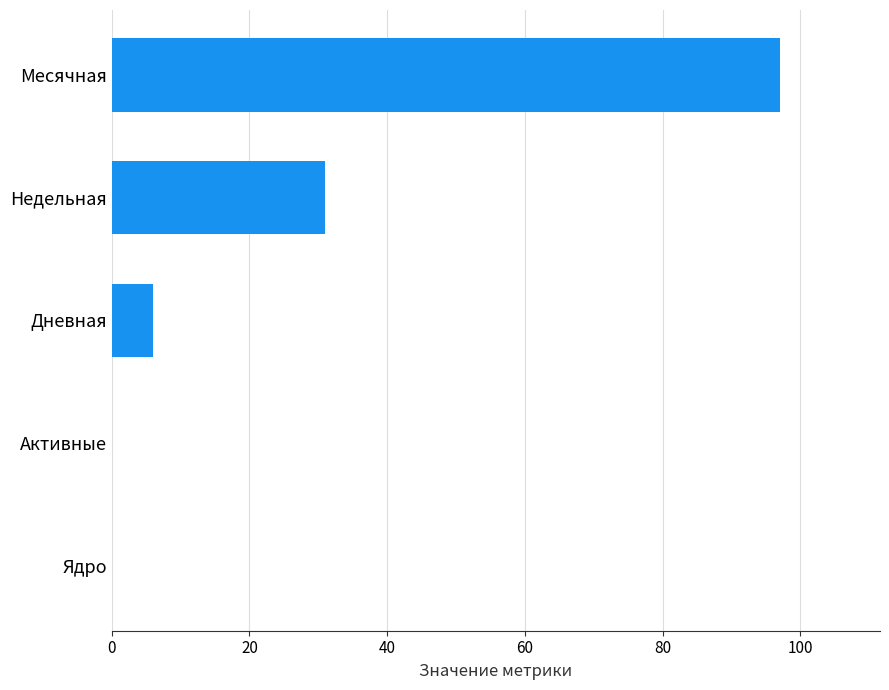

What is the maximum value shown in the chart?

97